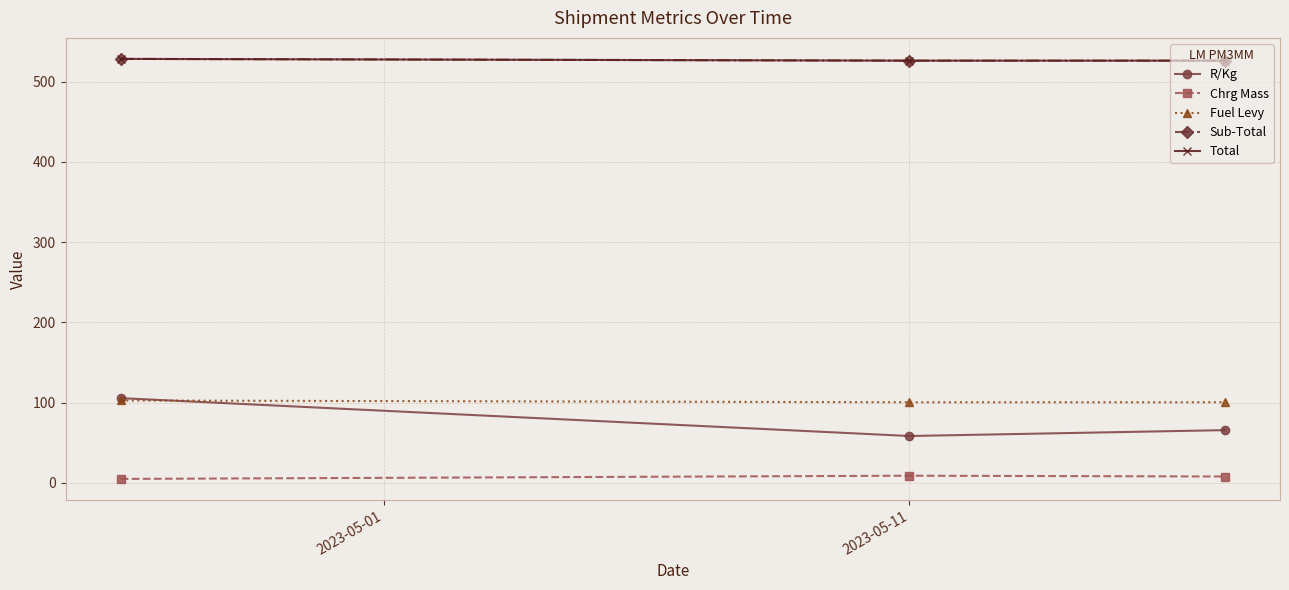

Does the chart have visible grid lines?

Yes